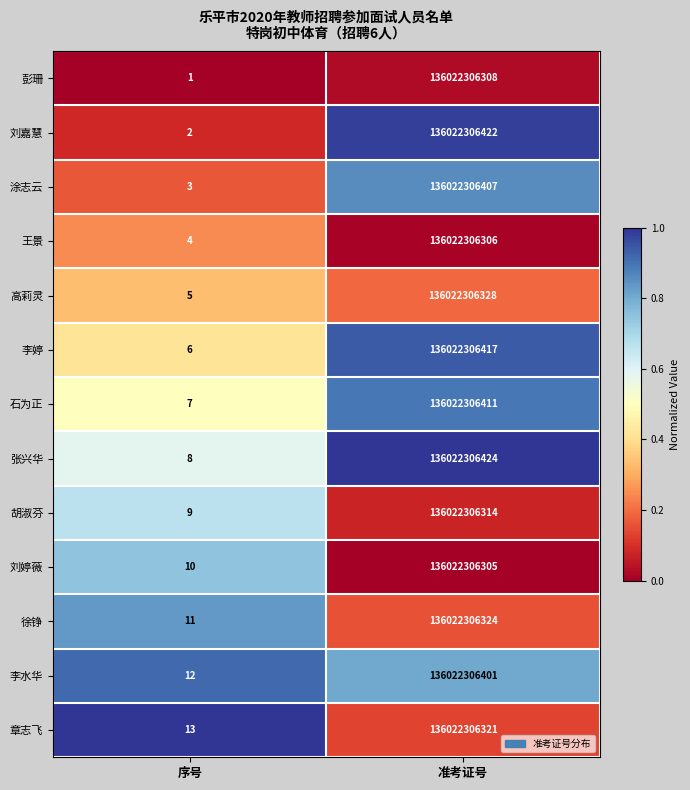

What is the difference between the maximum and minimum values in the 徐铮 series?

136022306313